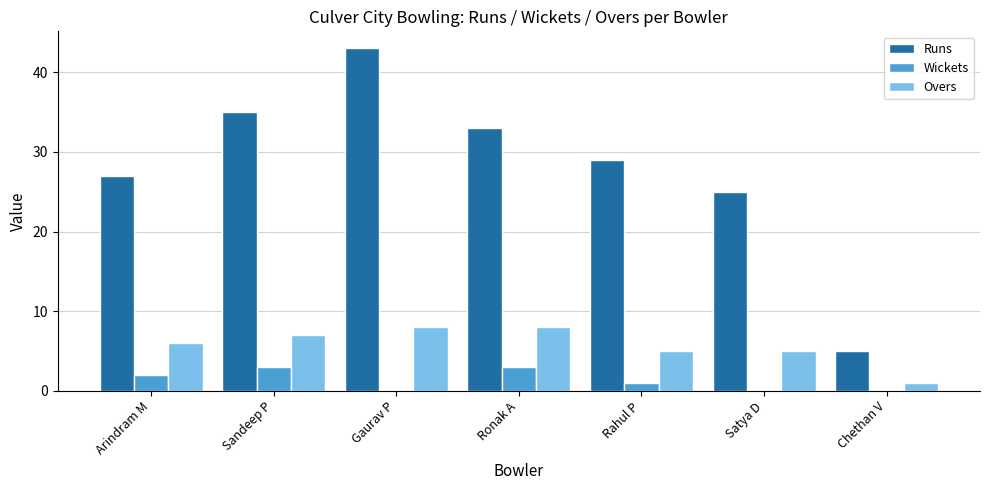

True or false: Runs has a value of 35 at Sandeep P.

True